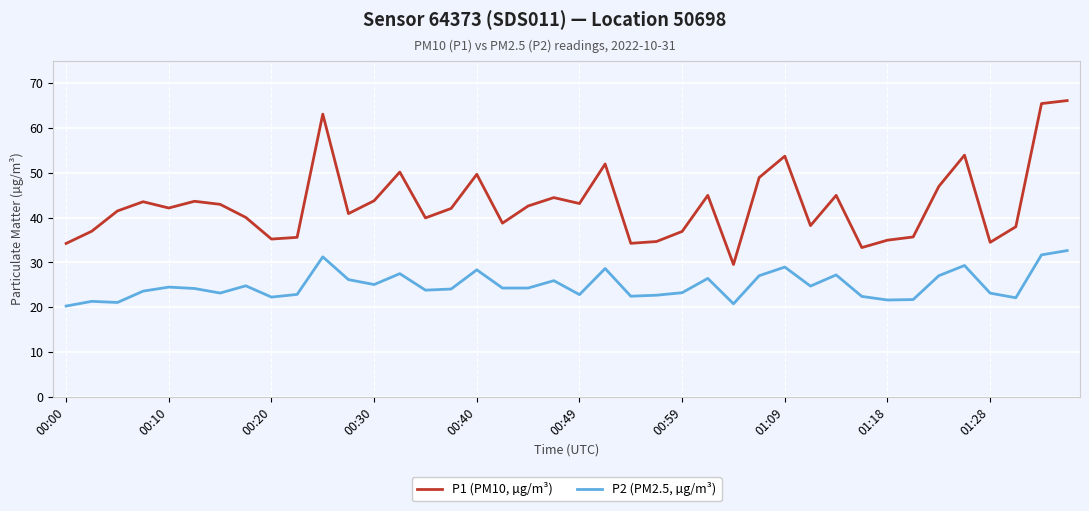

In P2 (PM2.5, µg/m³), how many points are higher than both neighbors (excluding endpoints)?

12